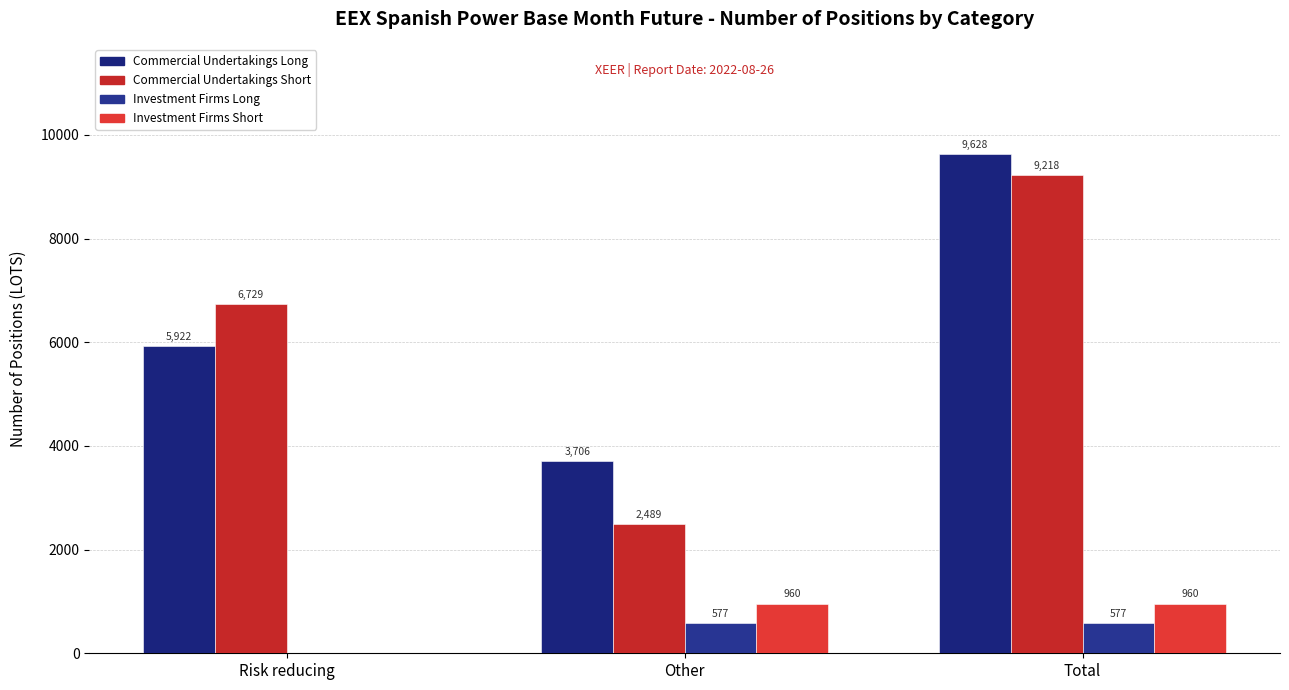

Is it true that Investment Firms Long equals 577 at Total?

True